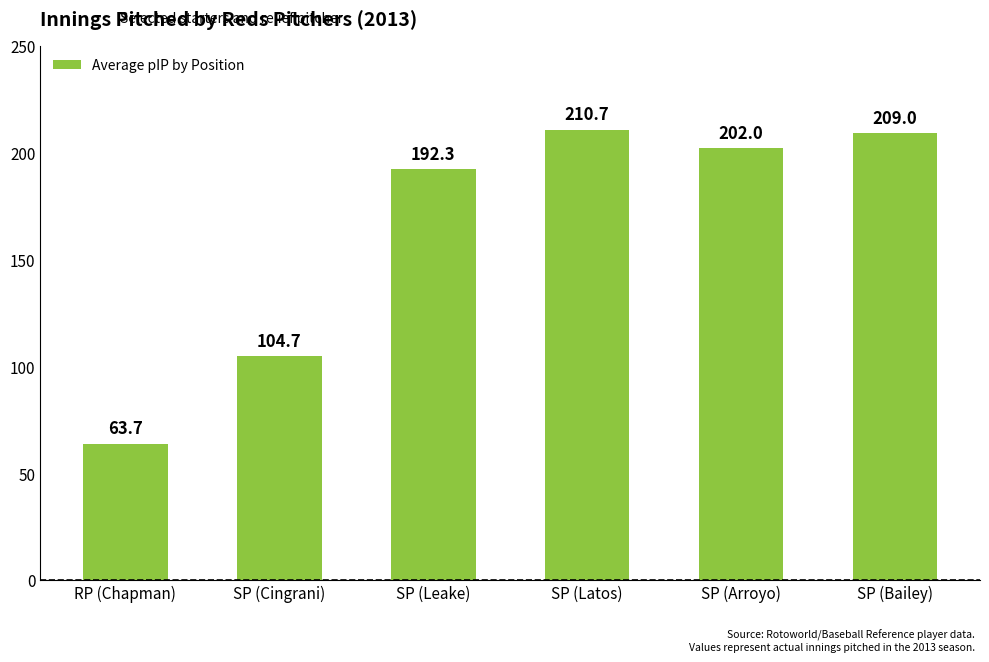

Reading left to right, extract all data points from this chart.

RP (Chapman)=63.7	SP (Cingrani)=104.7	SP (Leake)=192.3	SP (Latos)=210.7	SP (Arroyo)=202.0	SP (Bailey)=209.0